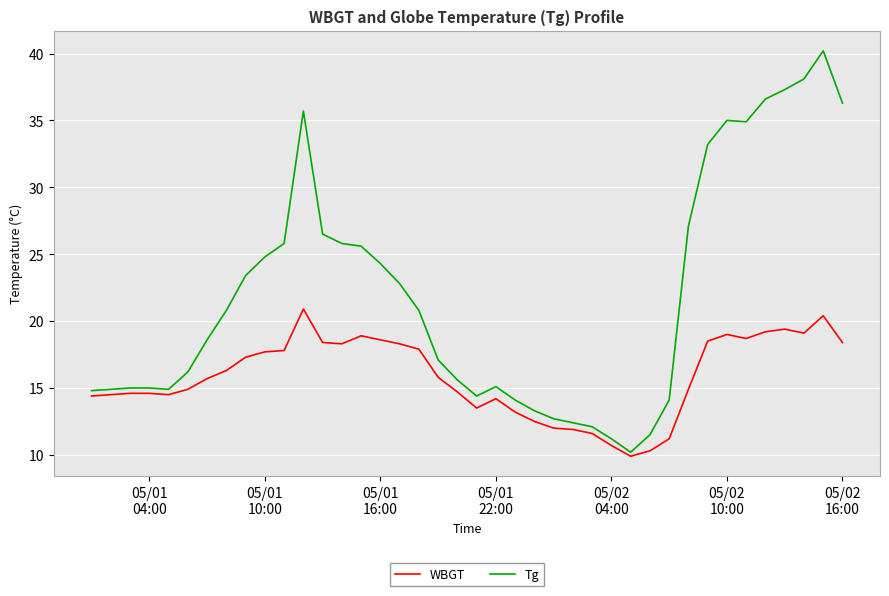

Does the chart display data point markers on the line(s)?

No